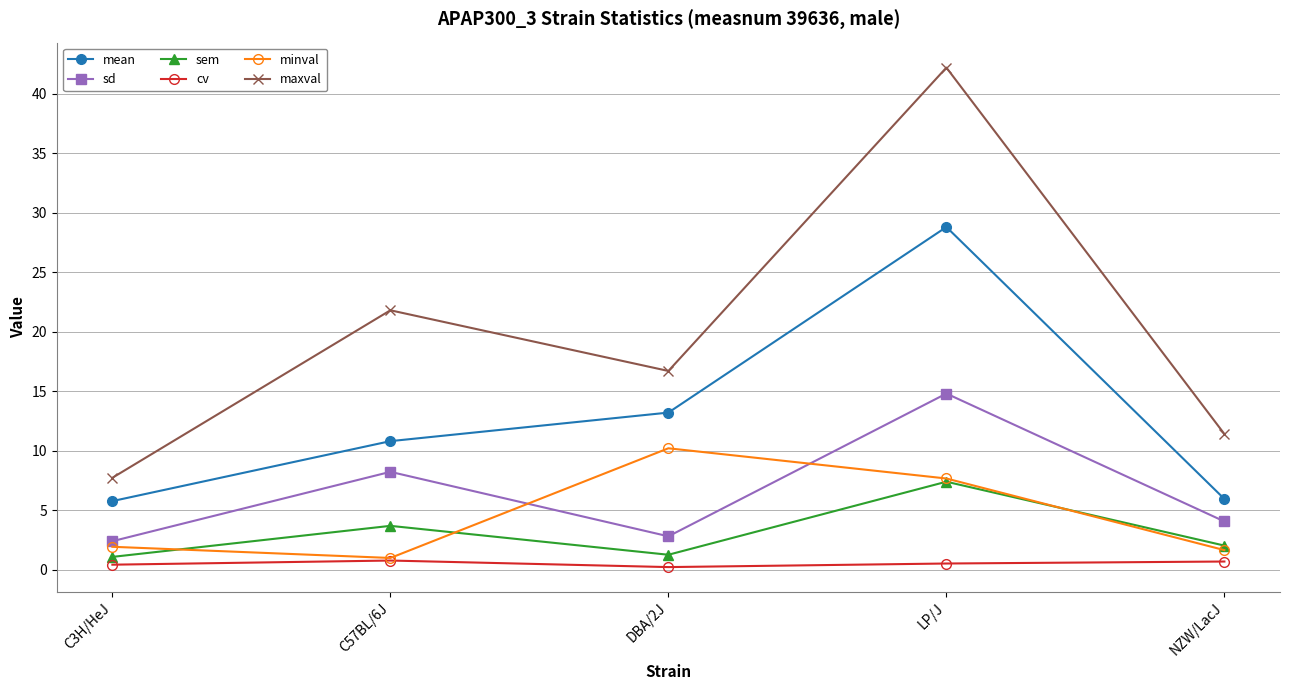

At C3H/HeJ, list the series in order from largest to smallest.

maxval, mean, sd, minval, sem, cv